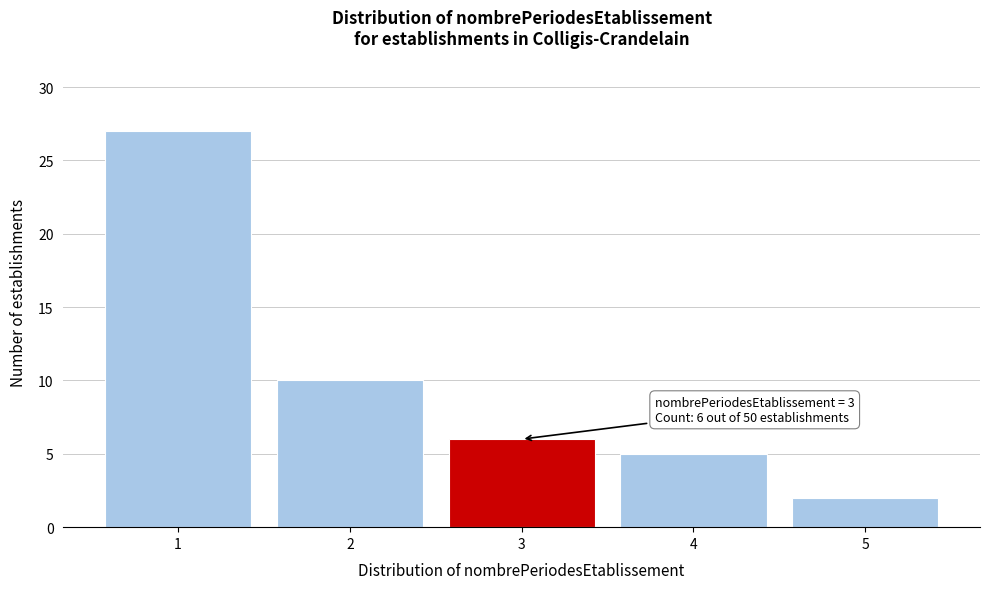

Reading left to right, transcribe all the data shown in this chart.

1=27	2=10	3=6	4=5	5=2